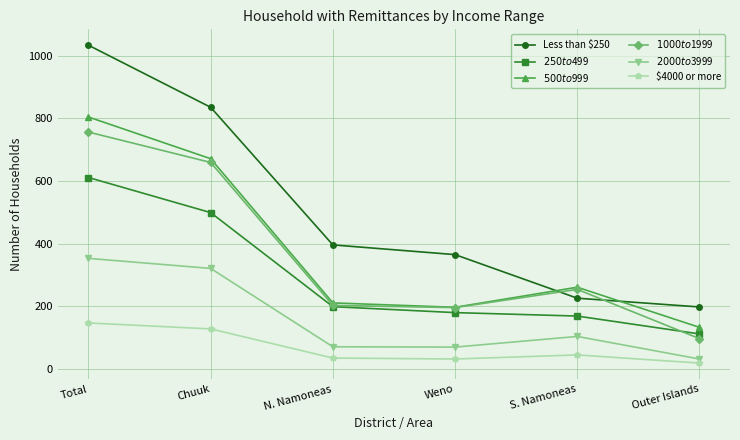

True or false: $250 to $499 has more than 1 points higher than both neighbors.

False